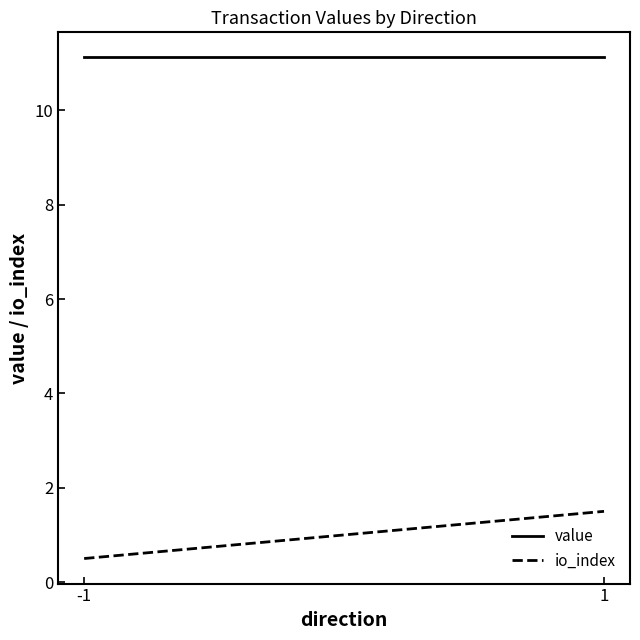

At how many categories does at least one series exceed 8?

2